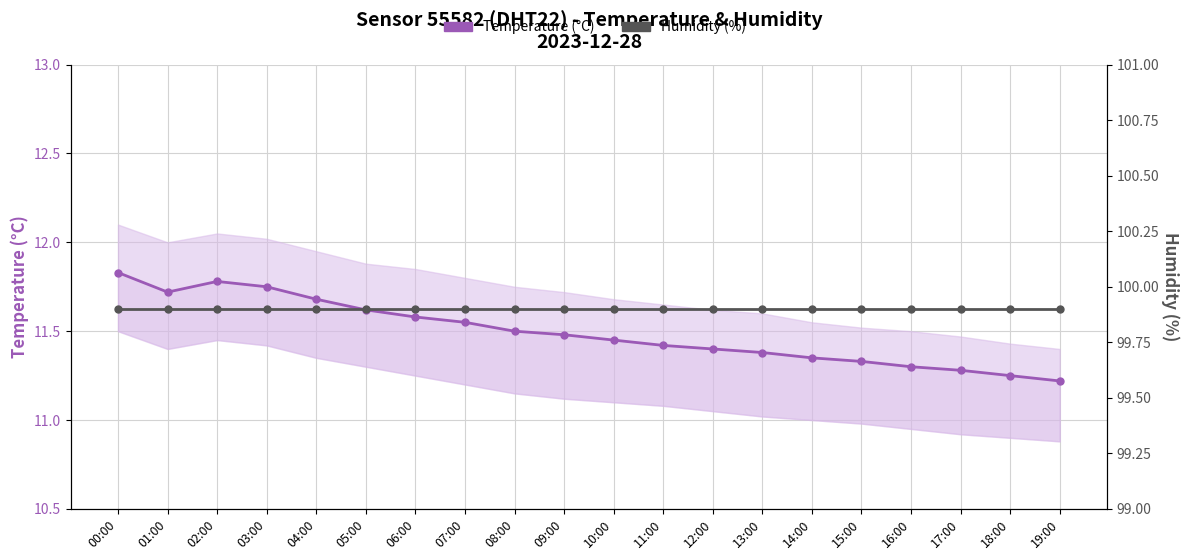

Rank the series at 09:00 from lowest to highest value.

Temperature (°C), Humidity (%)